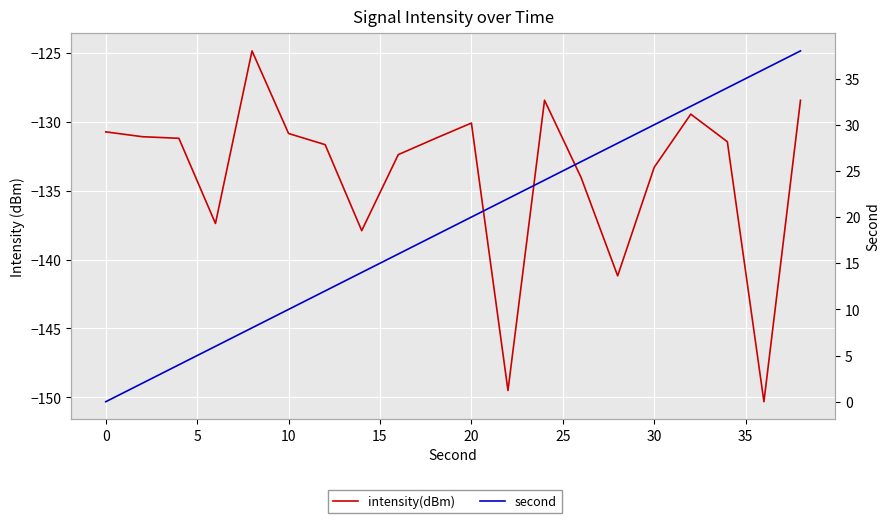

True or false: second has more than 1 interior local peaks.

False